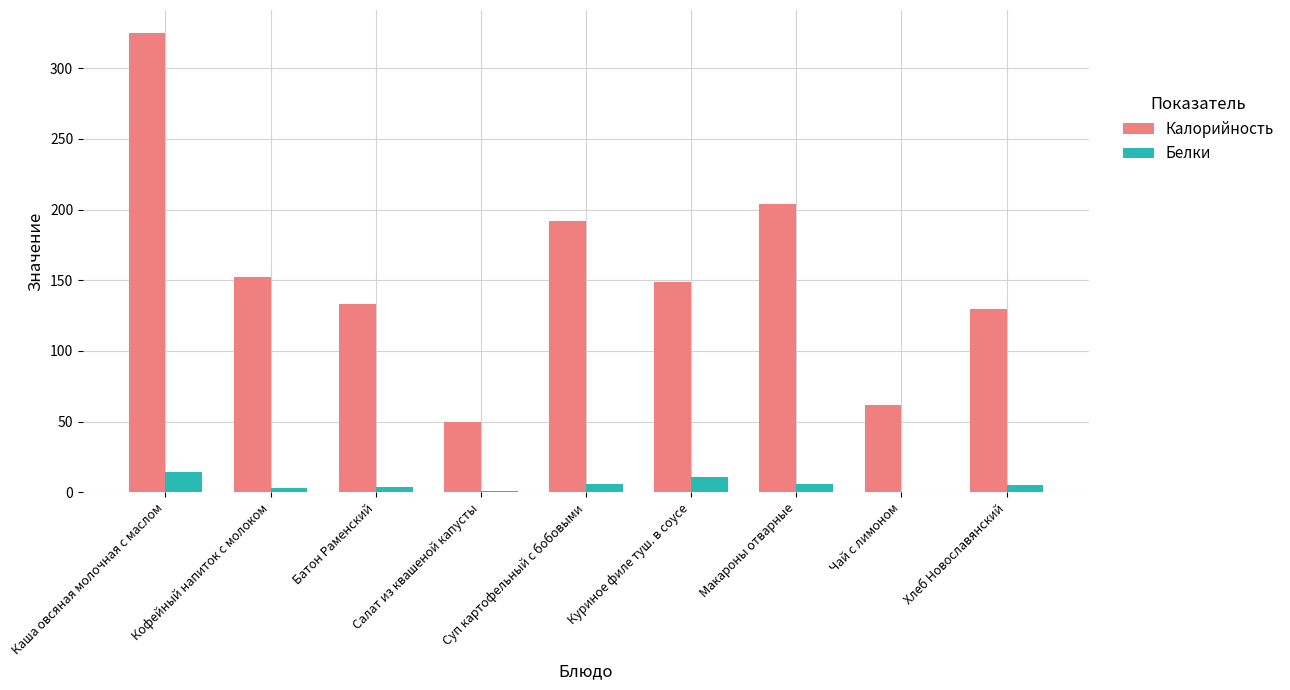

At which category is the sum across all series the highest?

Каша овсяная молочная с маслом